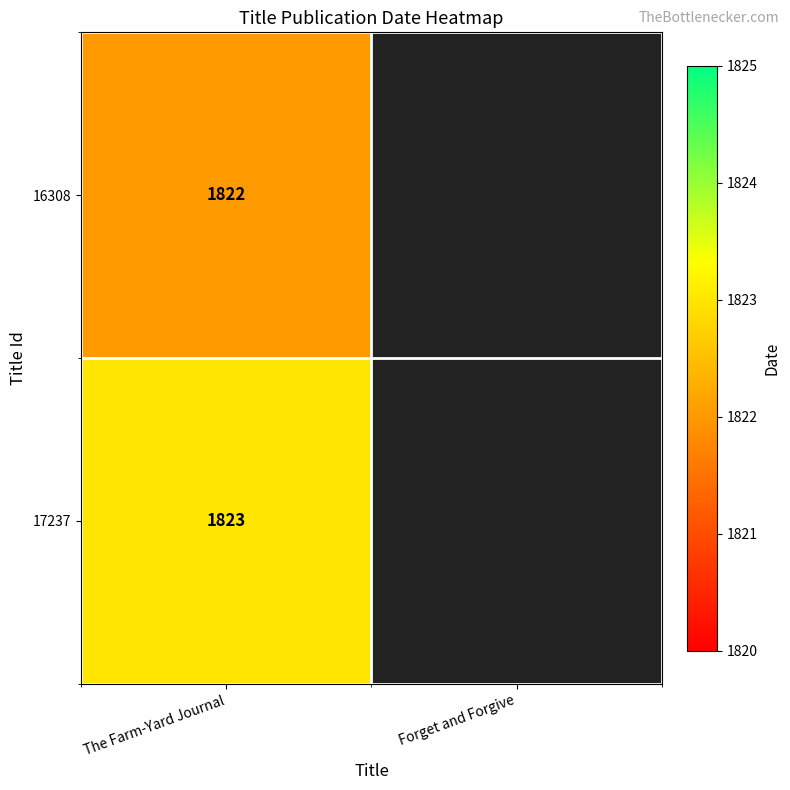

What is the total value across all series at The Farm-Yard Journal?

3645